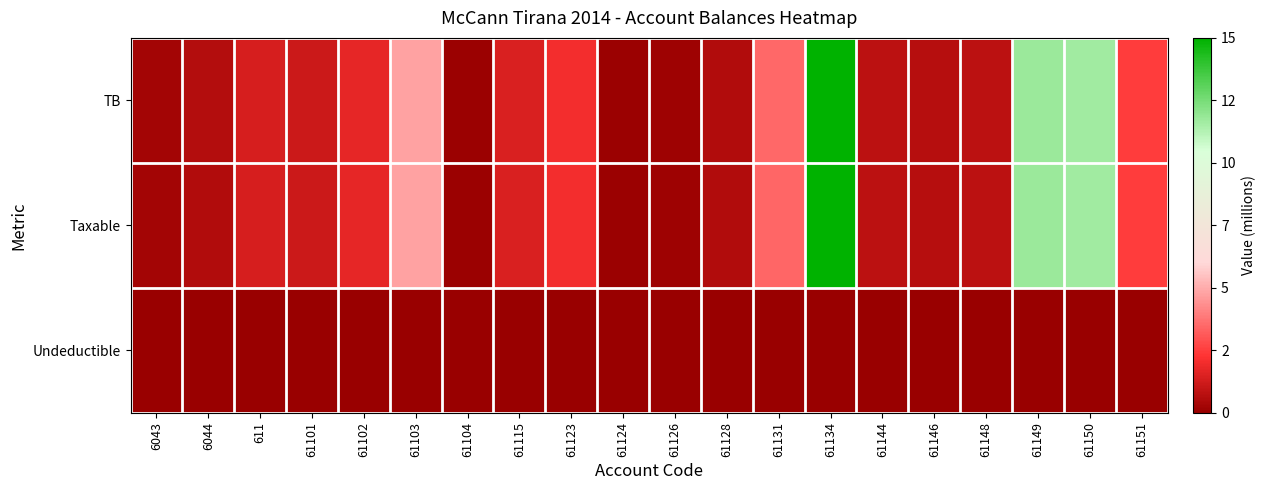

At how many categories does at least one series exceed 7?

3